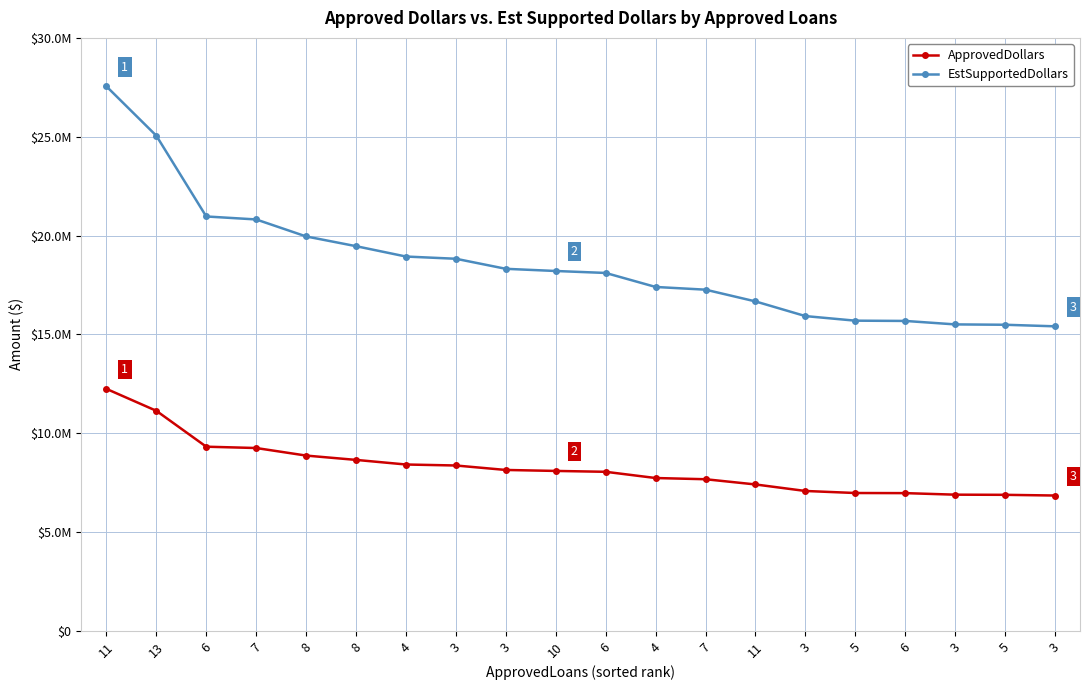

What is the approximate value of ApprovedDollars at 11?

7408000